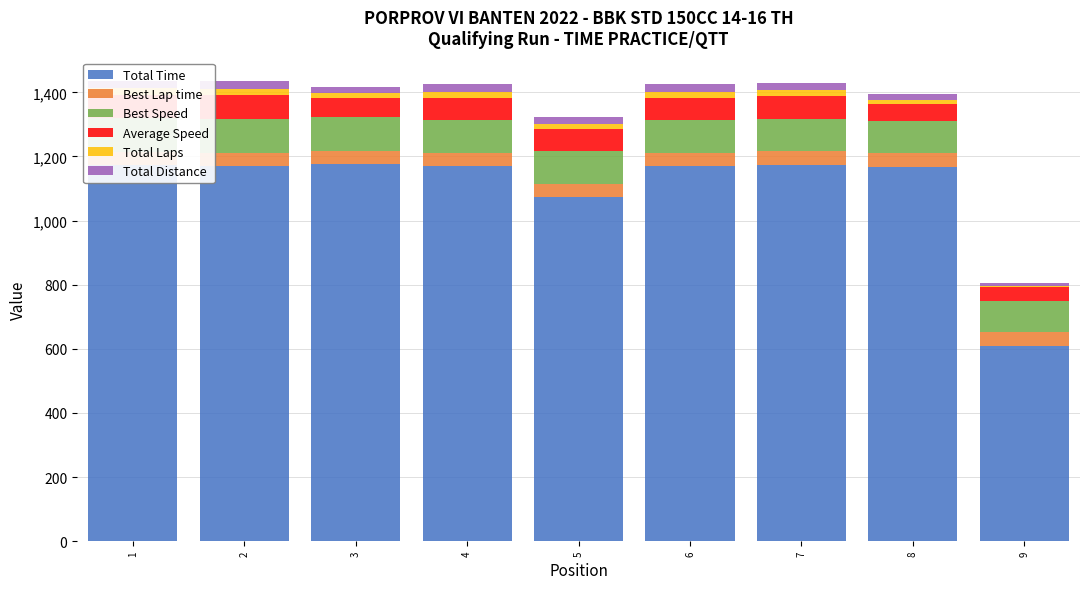

At which category does the chart reach its peak across all series?

3